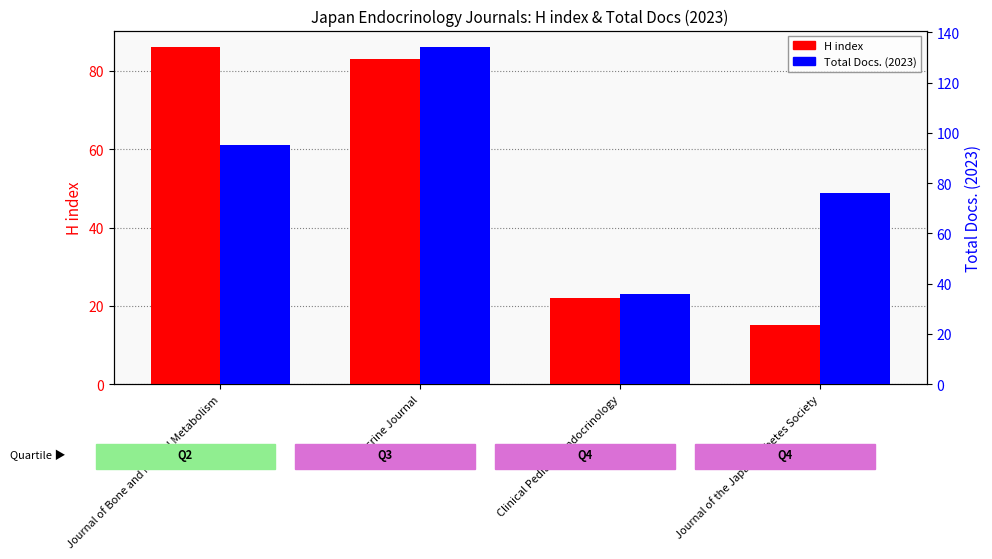

At which label does Total Docs. (2023) first exceed 95?

Endocrine Journal